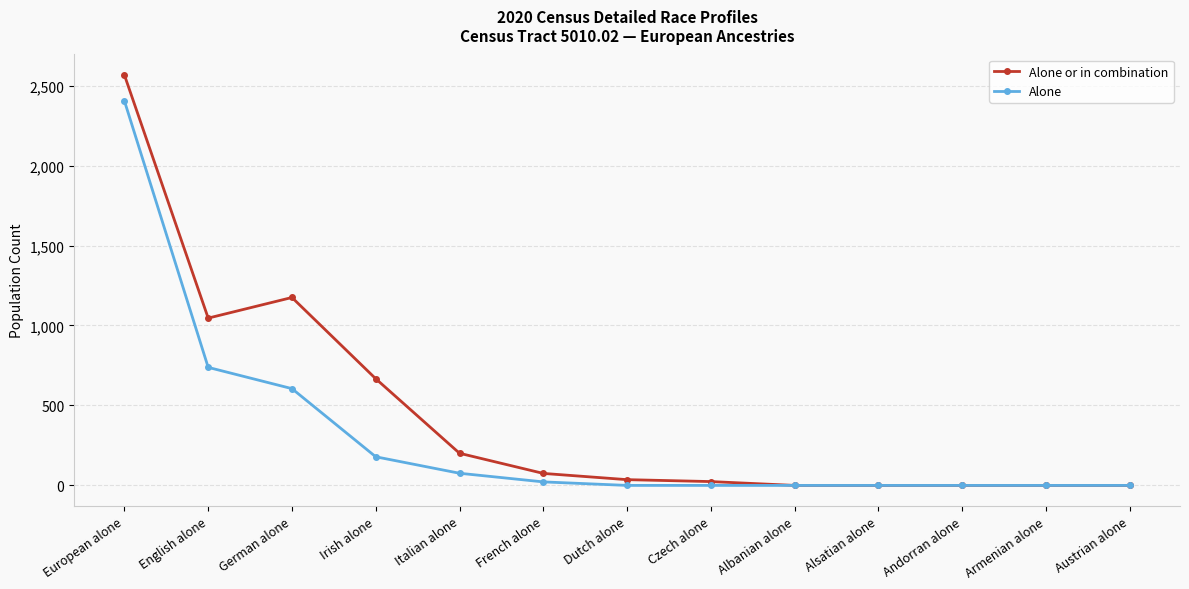

Where is the first local maximum for Alone or in combination?

German alone